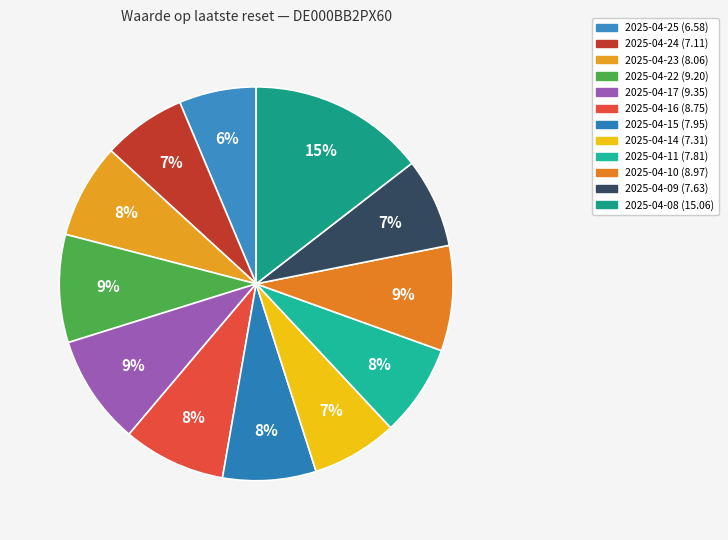

What is the smallest slice in the pie chart?

2025-04-25